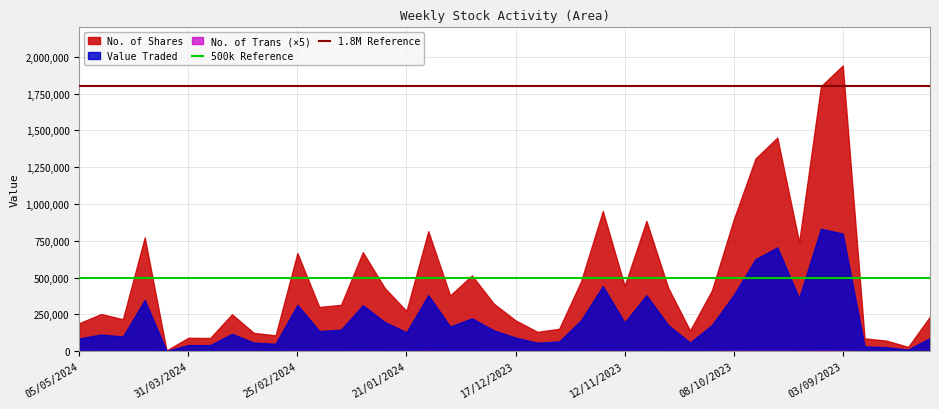

At which category is the sum across all series the highest?

03/09/2023